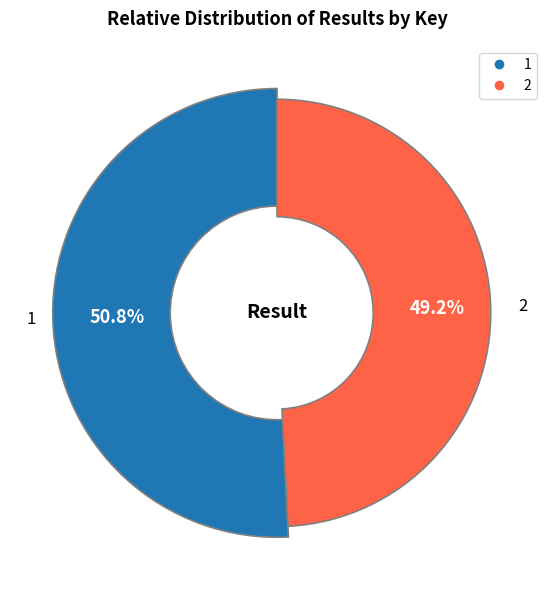

To the nearest percent, what percentage of the pie is 2?

49%